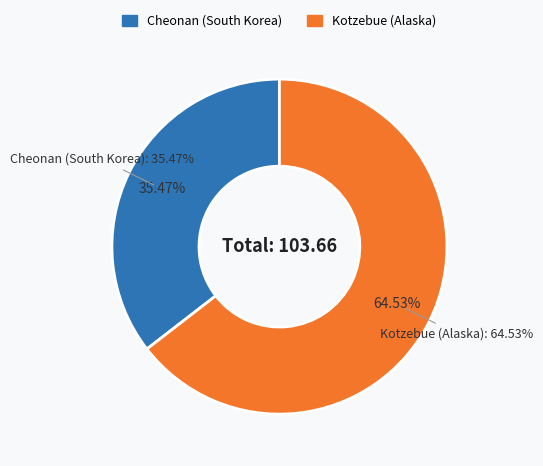

Is the sum of Kotzebue (Alaska) and Cheonan (South Korea) greater than half?

Yes